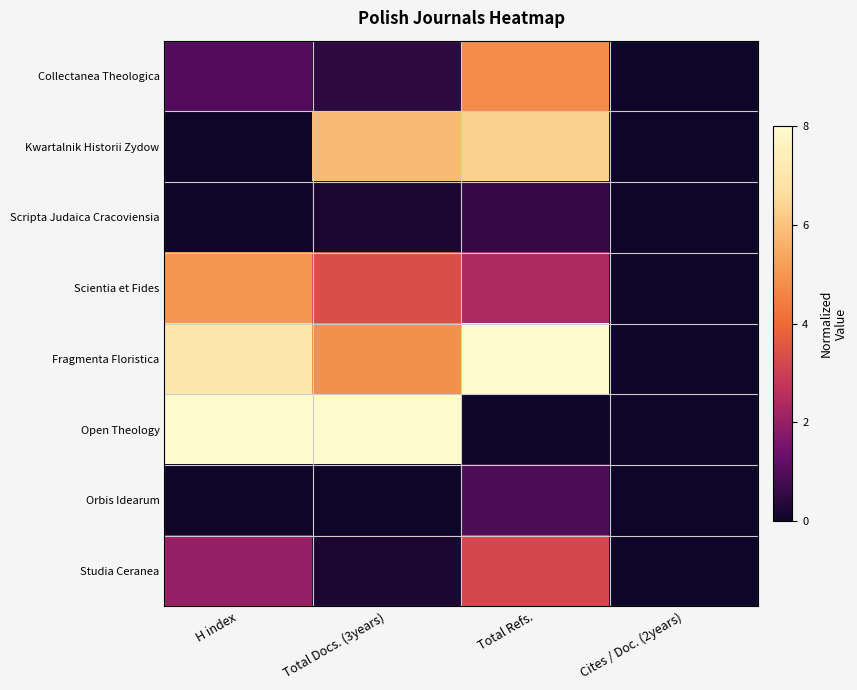

Reading left to right, extract all data points from this chart.

Collectanea Theologica: H index=1.0	Total Docs. (3years)=0.5	Total Refs.=4.8	Cites / Doc. (2years)=0.0
Kwartalnik Historii Zydow: H index=0.0	Total Docs. (3years)=5.8	Total Refs.=6.3	Cites / Doc. (2years)=0.0
Scripta Judaica Cracoviensia: H index=0.0	Total Docs. (3years)=0.2	Total Refs.=0.6	Cites / Doc. (2years)=0.0
Scientia et Fides: H index=5.0	Total Docs. (3years)=3.4	Total Refs.=2.4	Cites / Doc. (2years)=0.0
Fragmenta Floristica: H index=7.0	Total Docs. (3years)=4.8	Total Refs.=8.0	Cites / Doc. (2years)=0.0
Open Theology: H index=8.0	Total Docs. (3years)=8.0	Total Refs.=0.0	Cites / Doc. (2years)=0.0
Orbis Idearum: H index=0.0	Total Docs. (3years)=0.0	Total Refs.=1.0	Cites / Doc. (2years)=0.0
Studia Ceranea: H index=2.0	Total Docs. (3years)=0.2	Total Refs.=3.2	Cites / Doc. (2years)=0.0